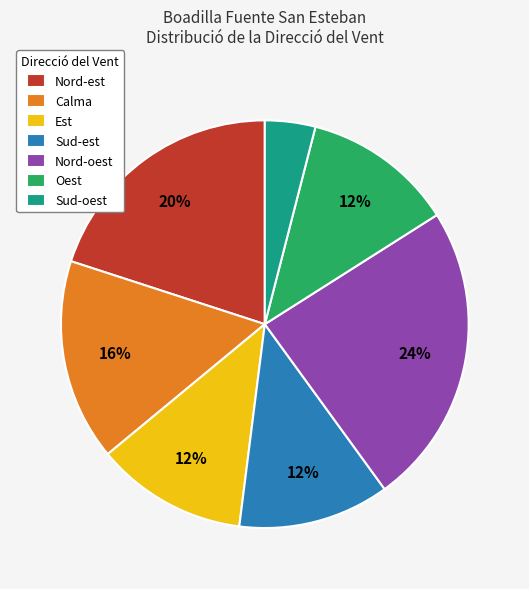

Combined, do Nord-oest and Sud-est account for over 50%?

No